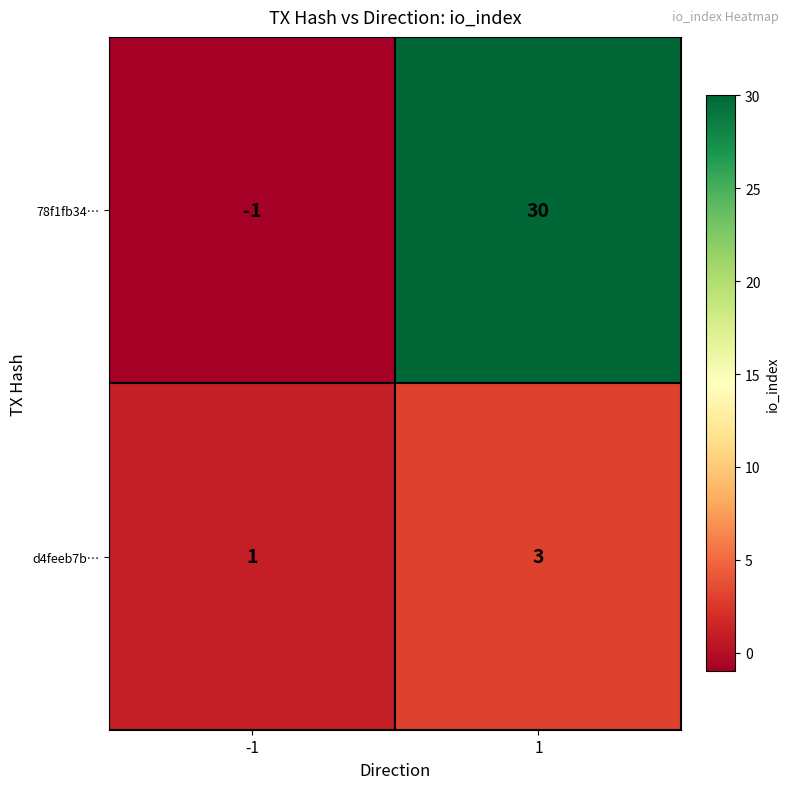

Reading left to right, extract all data points from this chart.

78f1fb34…: -1=-1	1=30
d4feeb7b…: -1=1	1=3